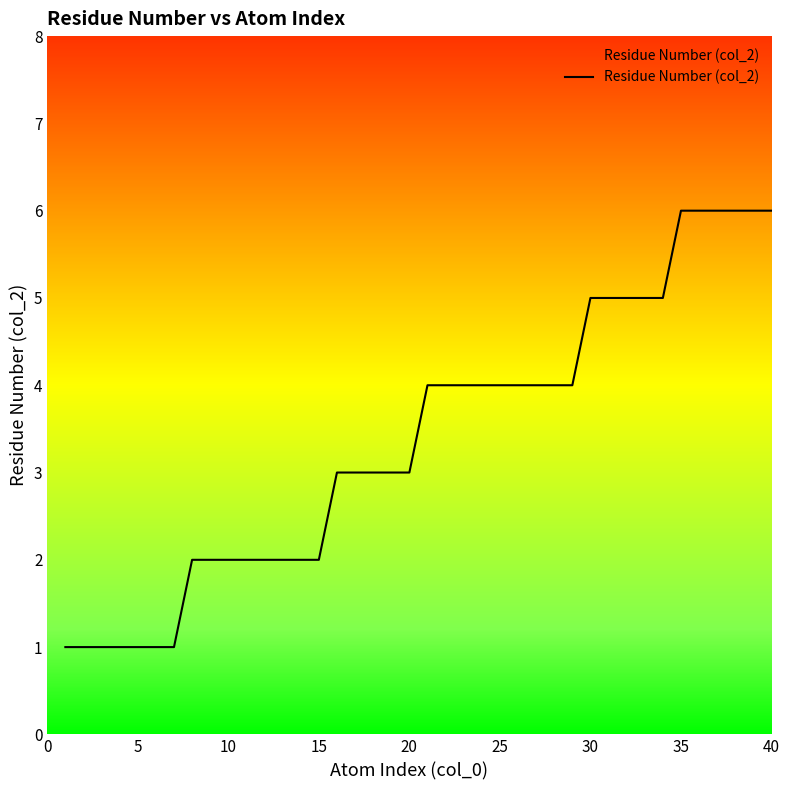

What is the difference between the maximum and minimum values?

5